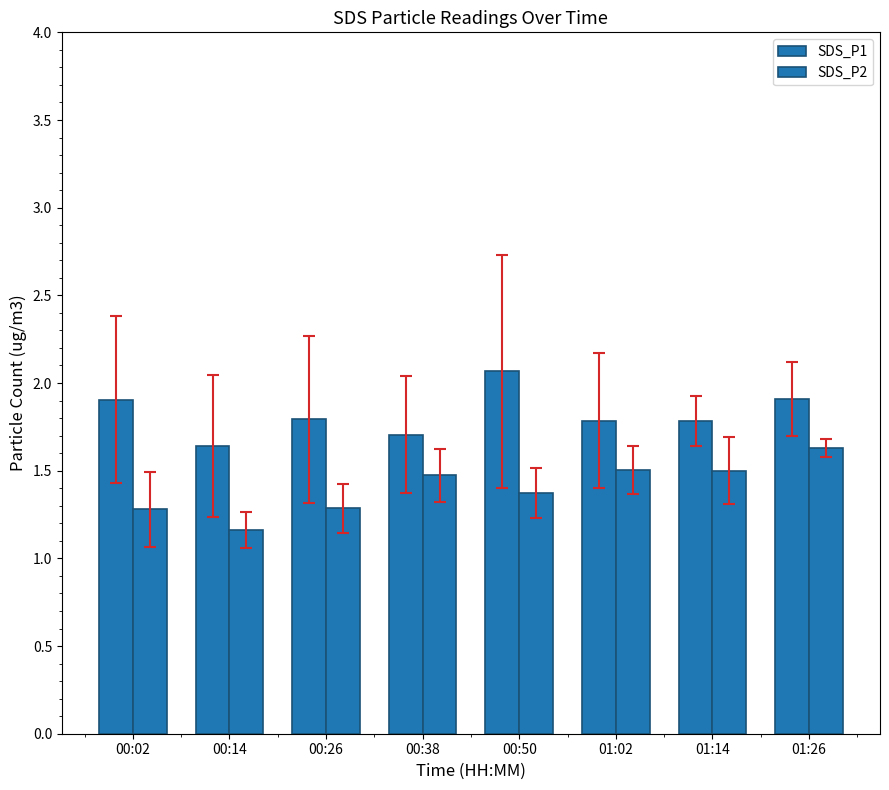

What is the label of the 8th bar from the left?

01:26